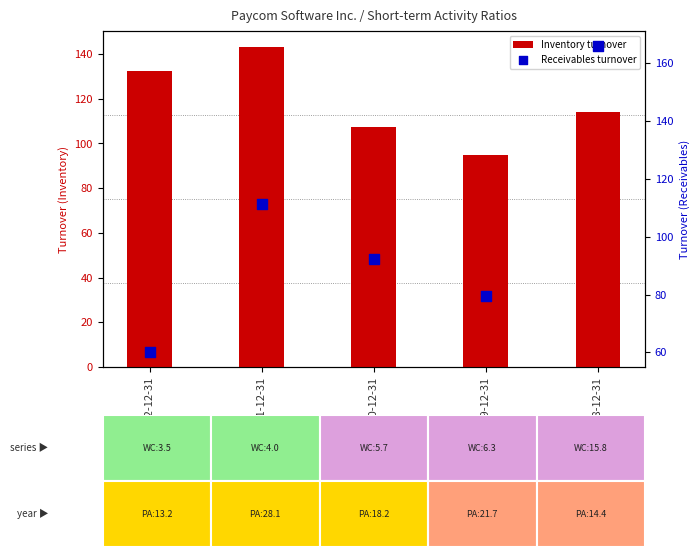

Which series reaches the maximum Y coordinate?

Receivables turnover